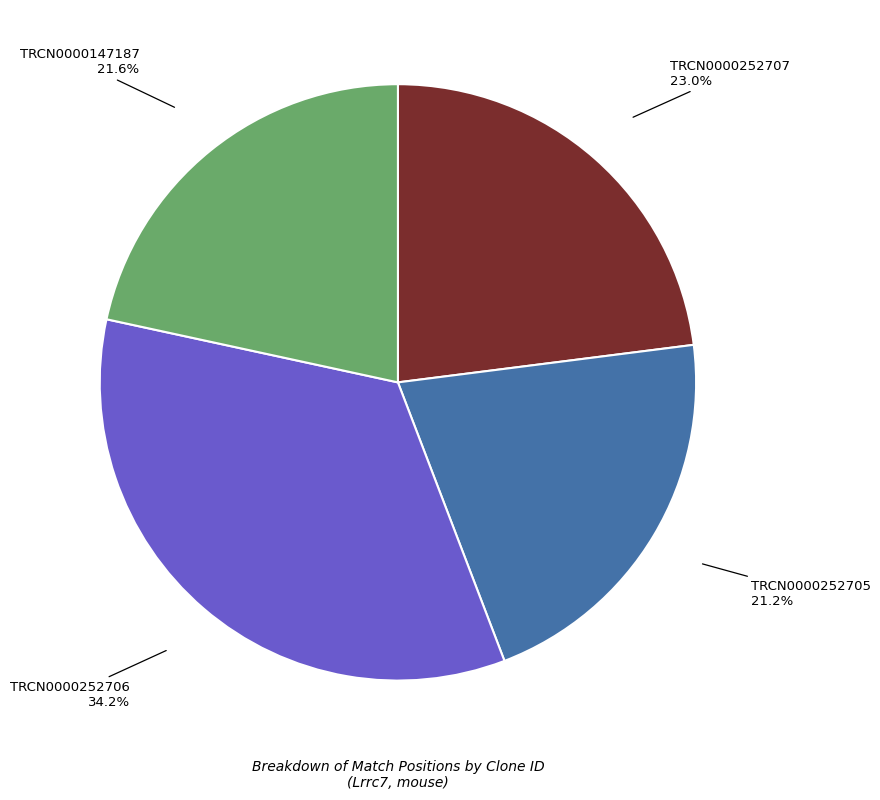

Does any single category account for the majority?

No